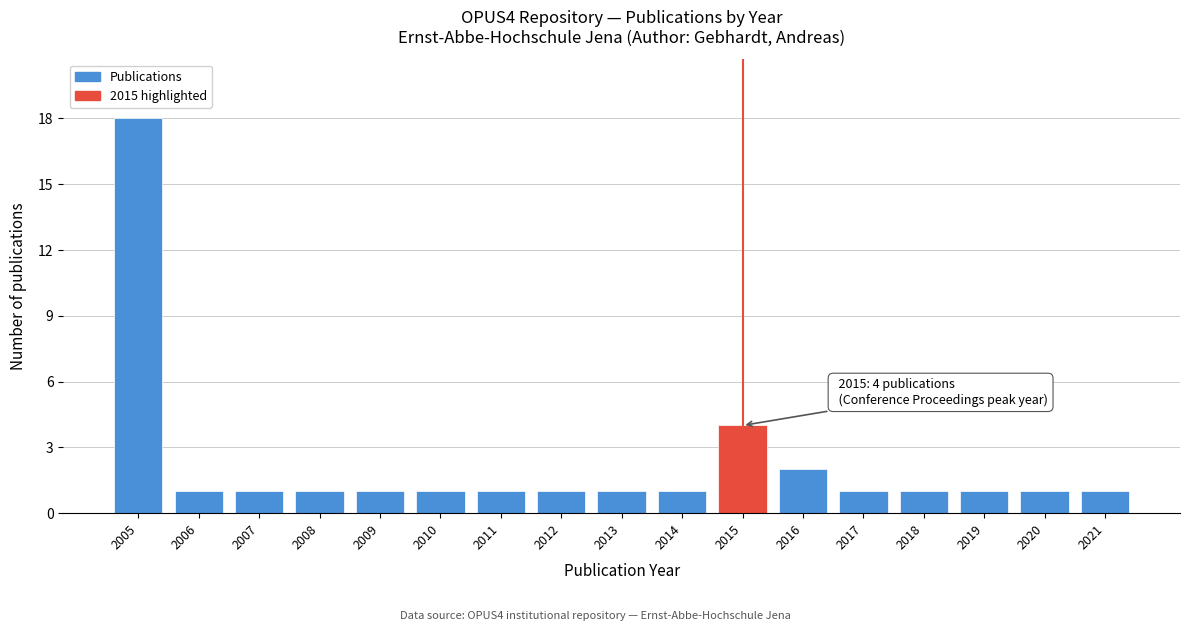

Which range on the x-axis has the tallest bar?

2004.5 to 2005.5